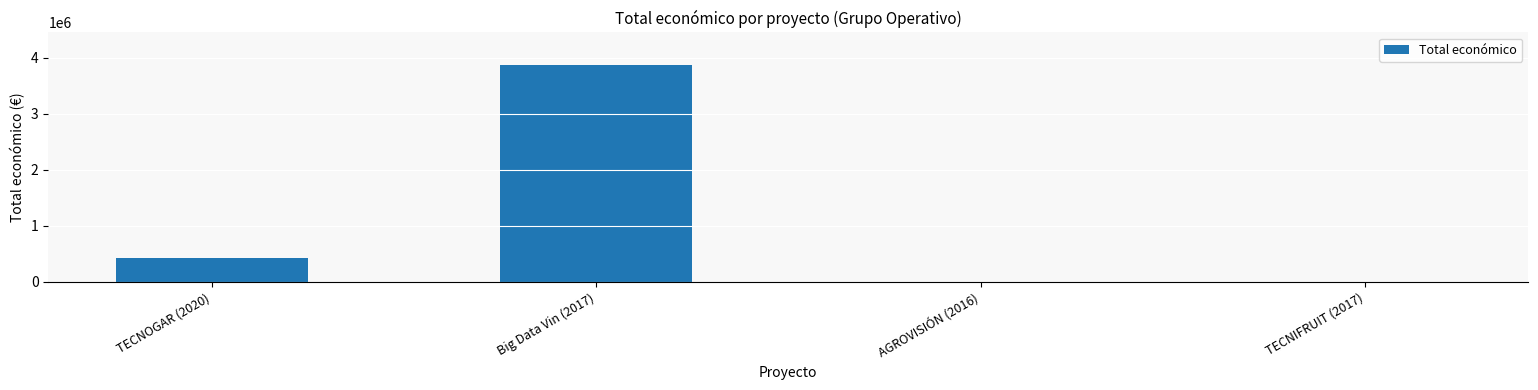

Is it true that the value at TECNOGAR (2020) is 432329?

True